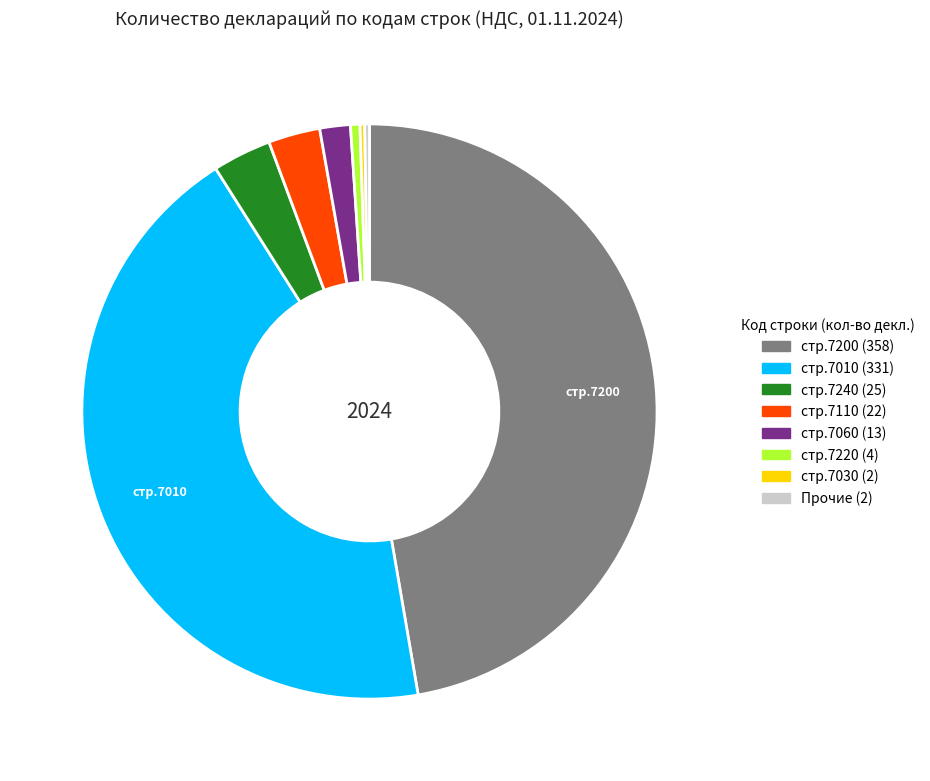

Is there any slice that represents more than half of the pie?

No